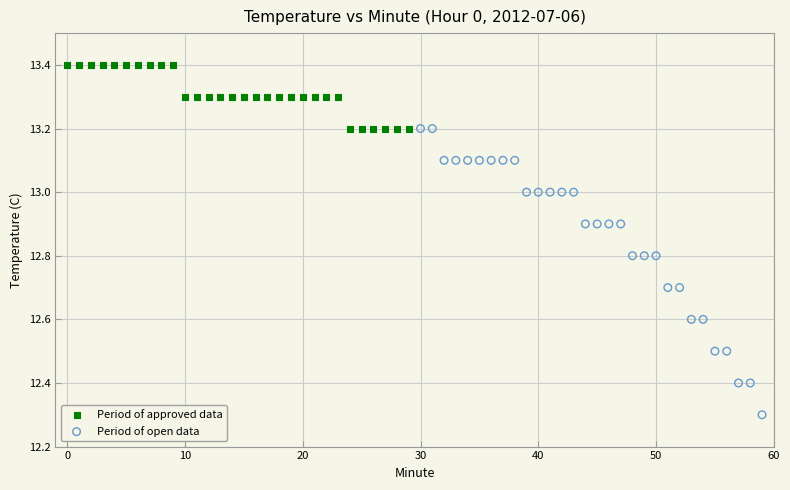

Which series reaches the maximum Y coordinate?

Period of approved data